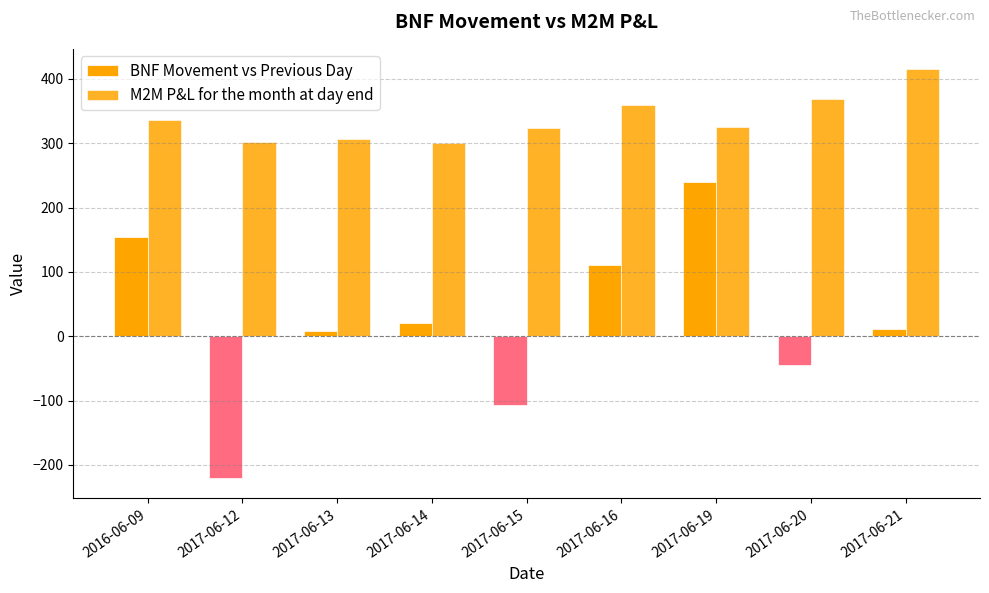

At which label does M2M P&L for the month at day end reach its minimum?

2017-06-14